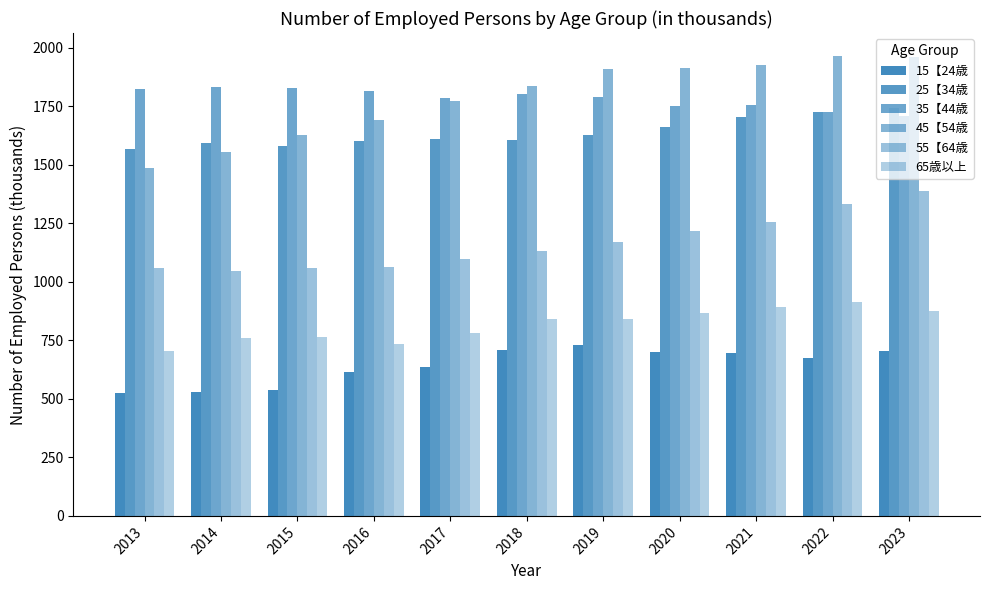

How many values in the 65歳以上 series are below 839?

5